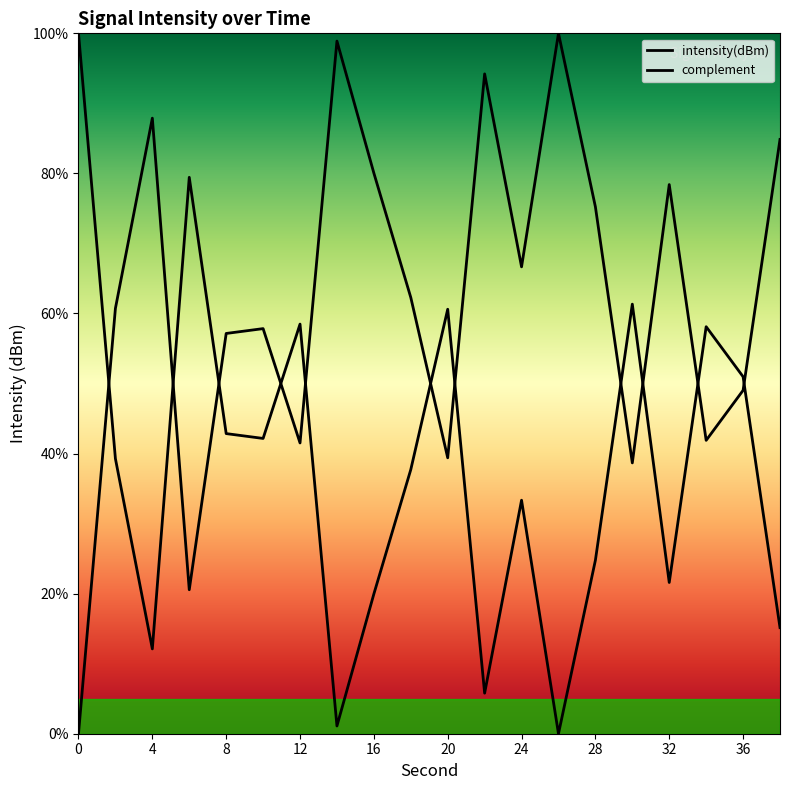

Reading right to left, what are all the values shown in this chart?

38=15.1	36=51.0	34=58.1	32=21.6	30=61.3	28=24.8	26=0.0	24=33.3	22=5.8	20=60.6	18=37.7	16=20.0	14=1.1	12=58.5	10=42.2	8=42.9	6=79.4	4=12.1	2=39.3	0=100.0